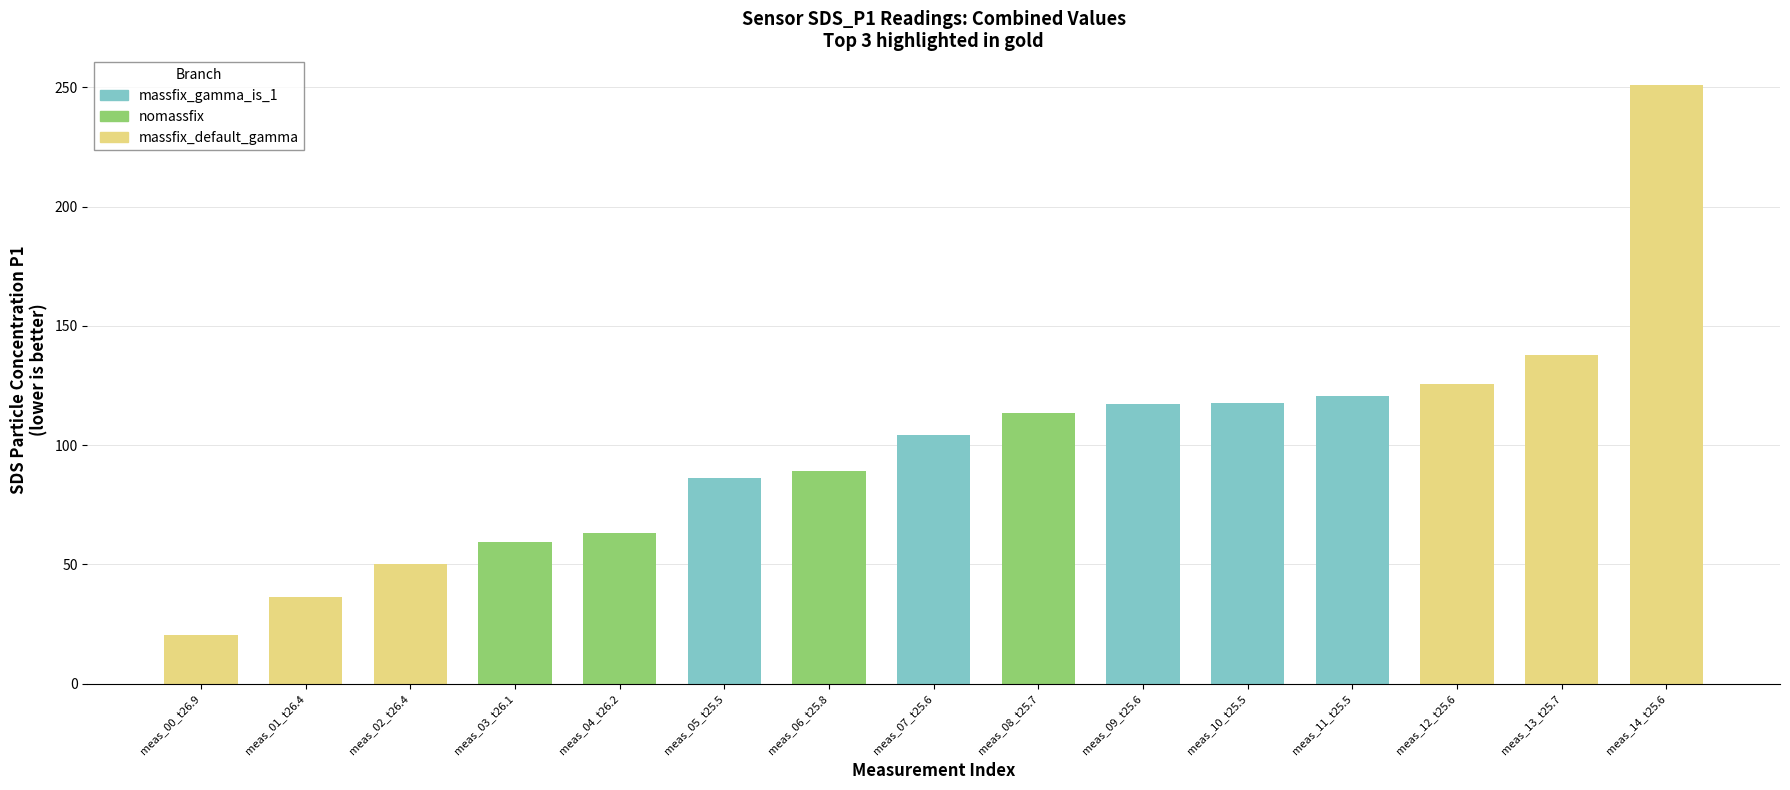

Where is the data nearest to the value 135?

meas_13_t25.7